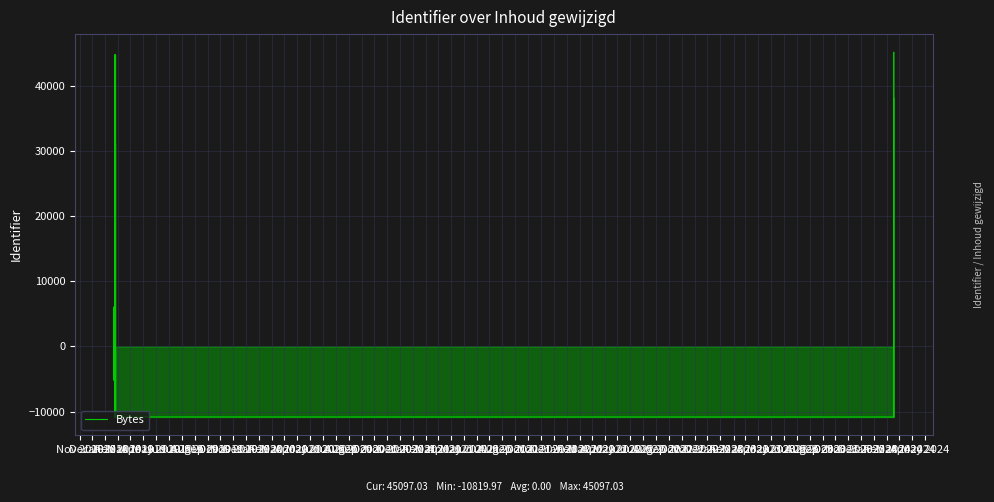

What is the difference between the values at May 2020 and Dec 2018?

25057.0